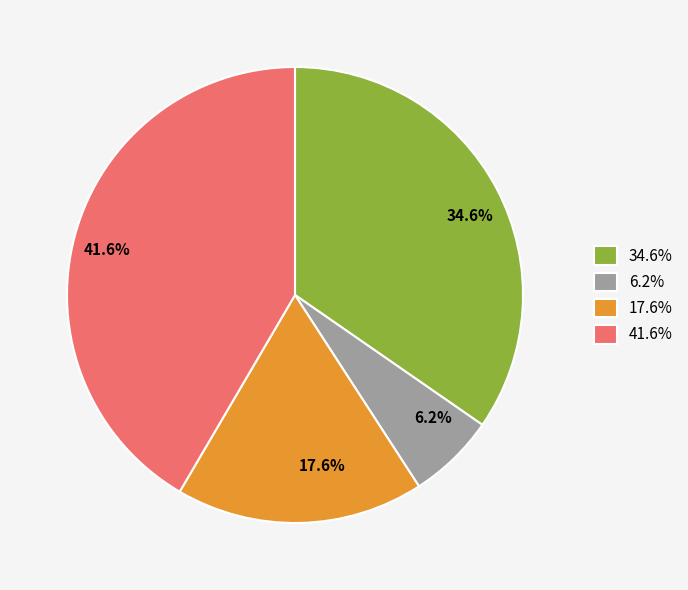

Between 34.6% and 17.6%, which is larger?

34.6%